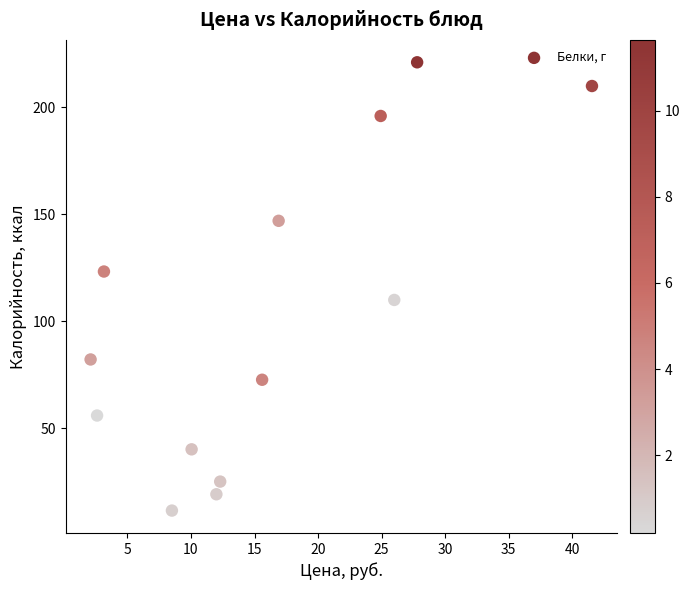

What is the range of Y values (max minus min)?

209.5